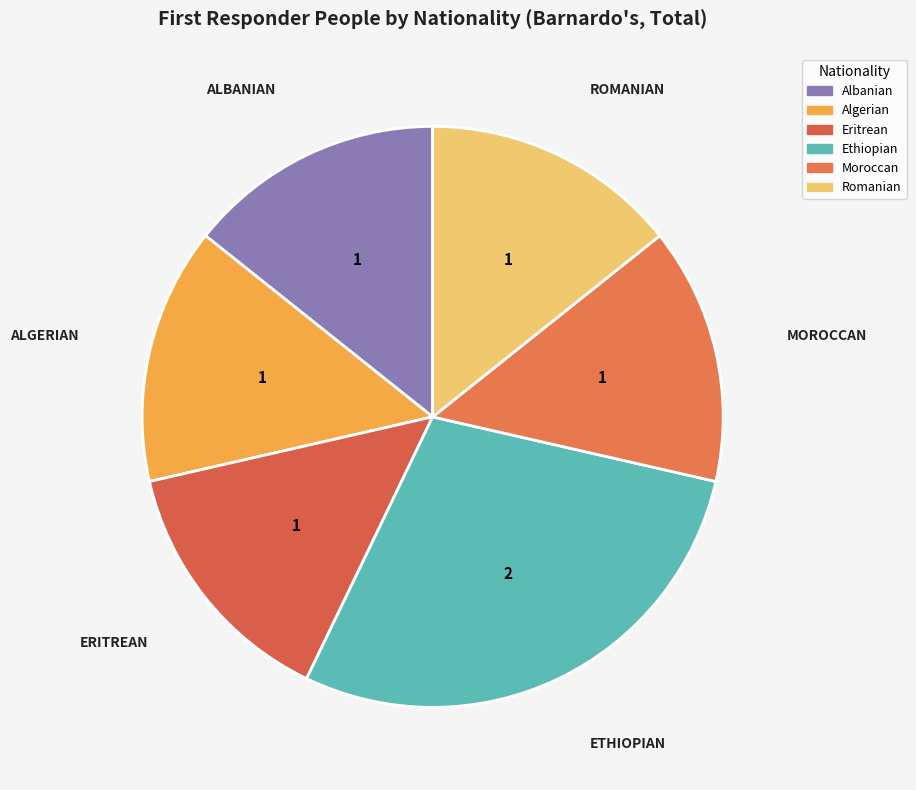

Rank the categories by value from lowest to highest.

Albanian, Algerian, Eritrean, Moroccan, Romanian, Ethiopian